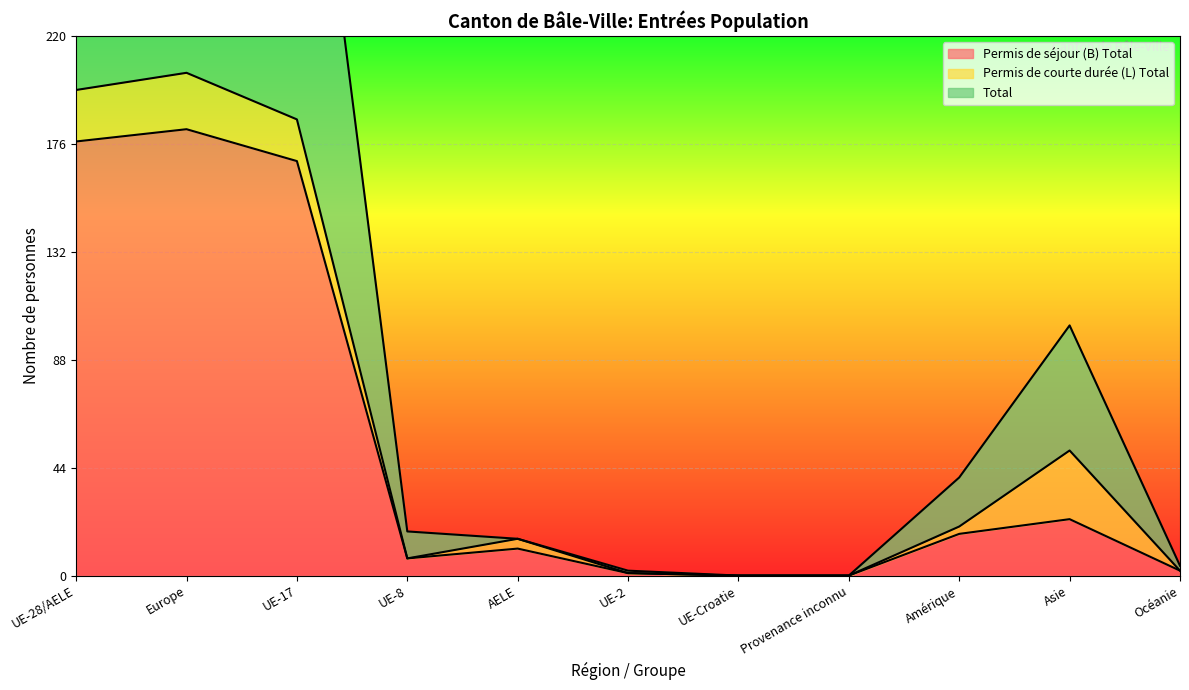

At which label does Permis de séjour (B) Total first exceed 11?

UE-28/AELE